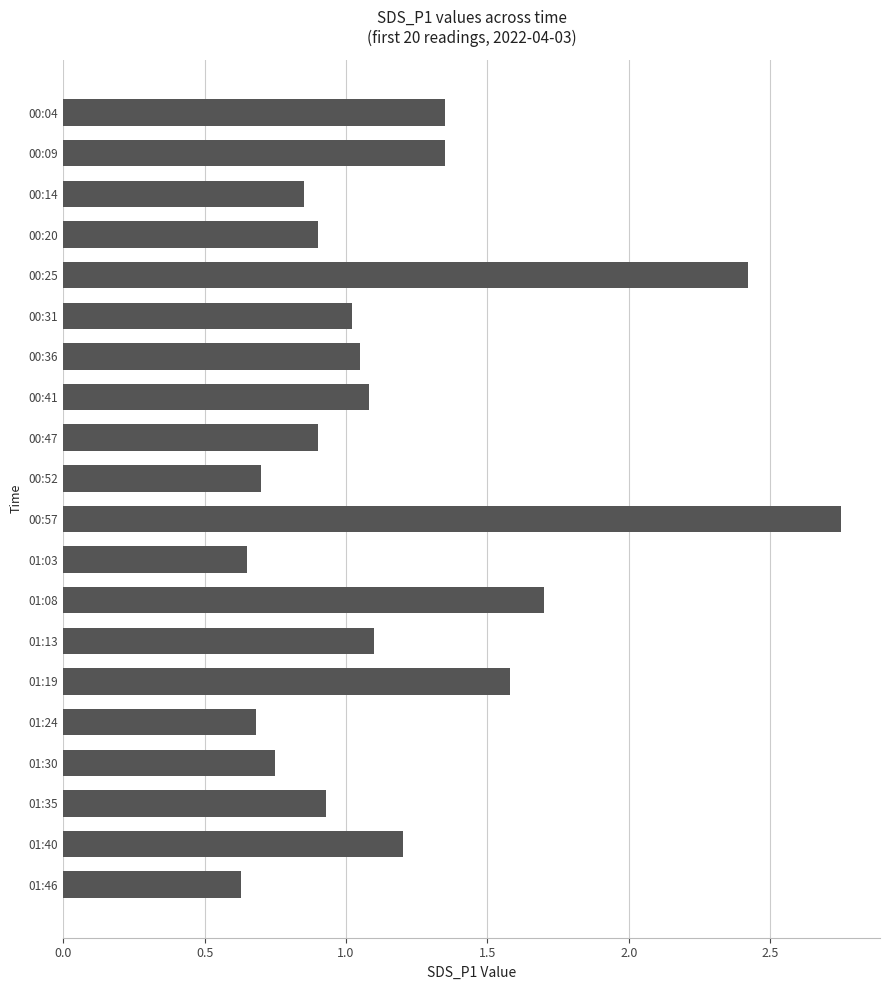

The chart shows a value of 1.5 at 00:36. True or false?

False